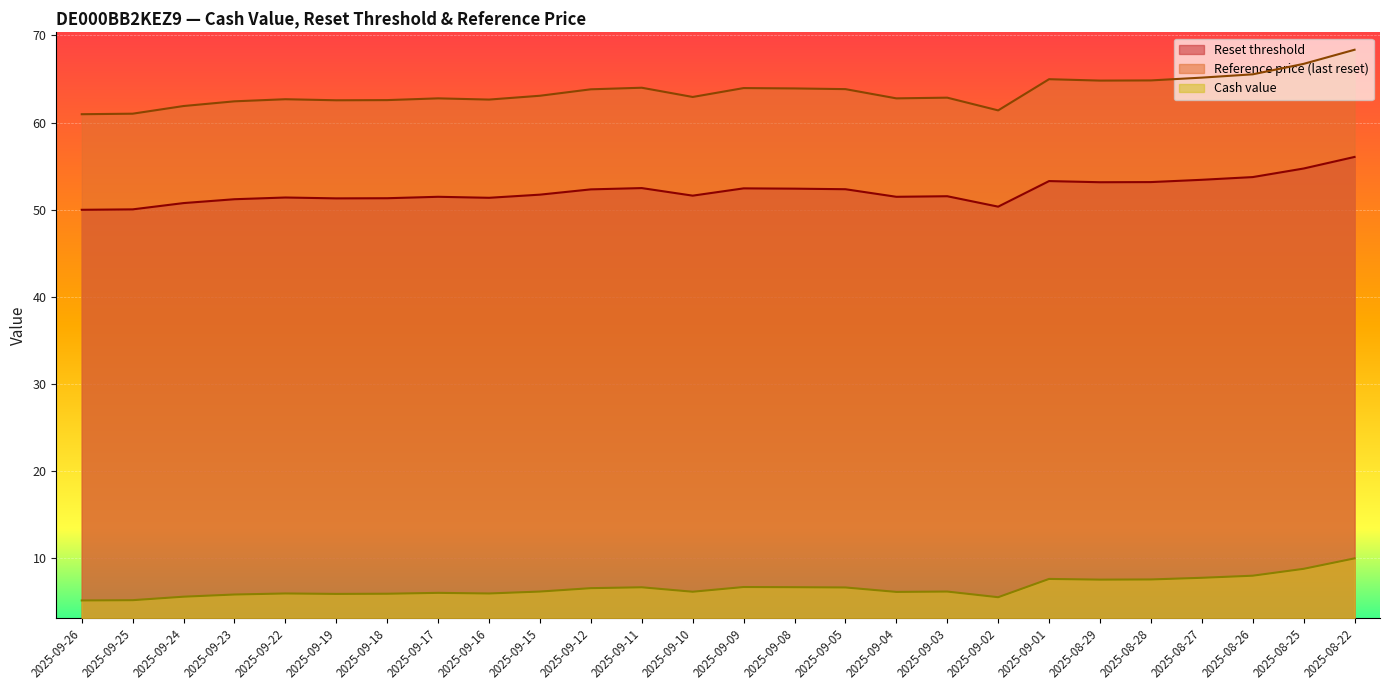

At how many categories does at least one series exceed 22?

26